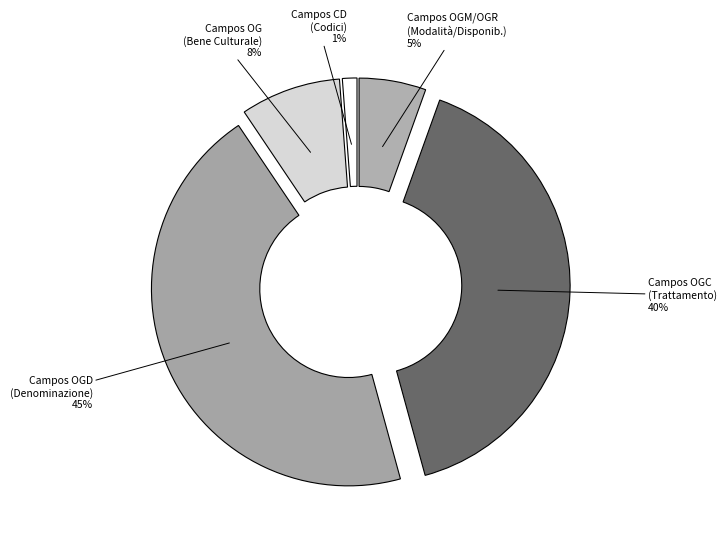

Rank the categories by value from highest to lowest.

Campos OGD (Denominazione) 45%, Campos OGC (Trattamento) 40%, Campos OG (Bene Culturale) 8%, Campos OGM/OGR (Modalità/Disponib.) 5%, Campos CD (Codici) 1%